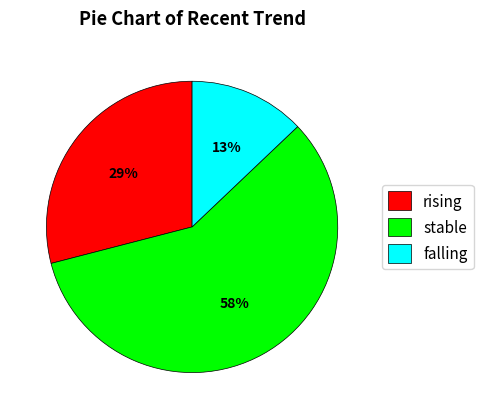

What percentage is the falling slice, to the nearest percent?

13%